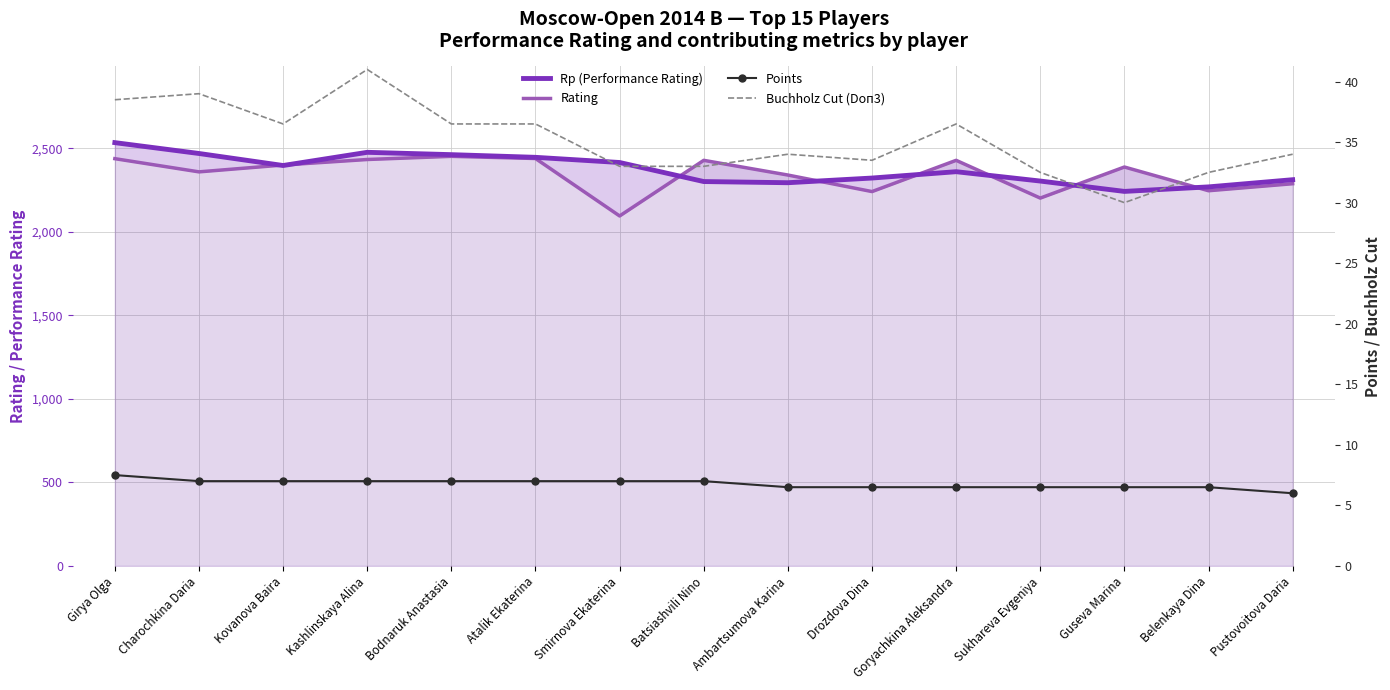

True or false: Buchholz Cut (Doп3) has more than 2 interior local peaks.

True